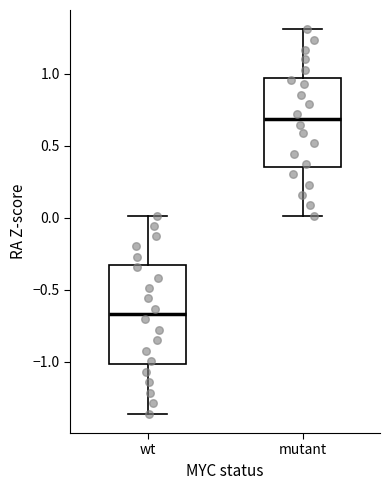

Reading left to right, transcribe this box plot: for each box, give where its median line is, the range the box spans, and where its two whiskers end, as read against the y-axis. The values are not printed on the chart, so give them approximately, as read against the axis.

wt: median -0.65, box -1.00 to -0.35, whiskers -1.35 to 0.00
mutant: median 0.70, box 0.35 to 0.95, whiskers 0.00 to 1.30